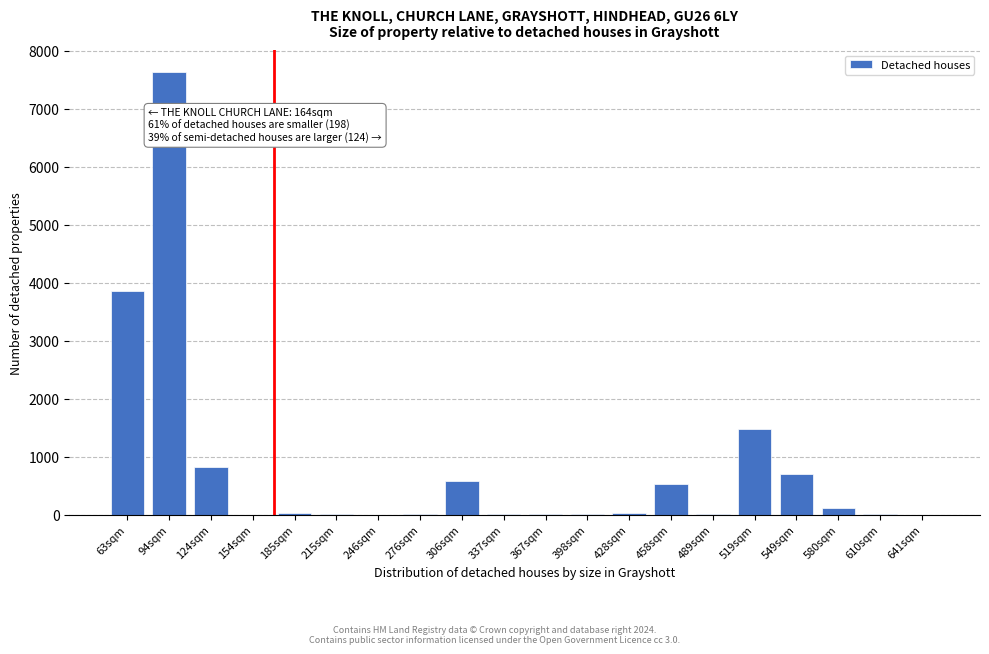

What is the greatest value displayed?

7628